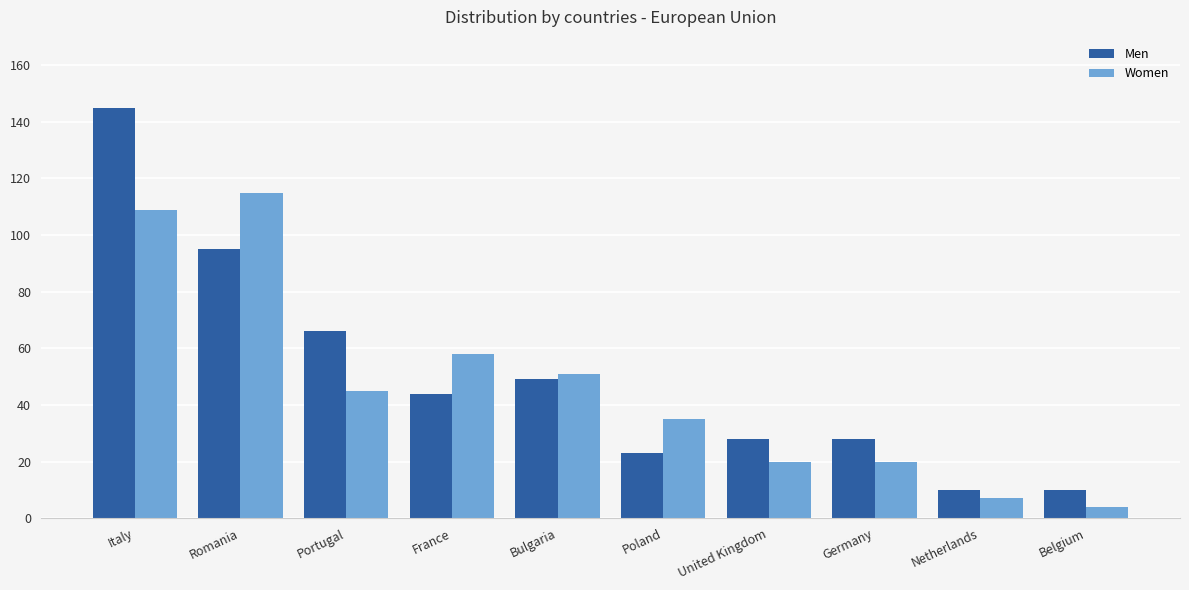

Reading right to left, extract all data points from this chart.

Men: Belgium=10	Netherlands=10	Germany=28	United Kingdom=28	Poland=23	Bulgaria=49	France=44	Portugal=66	Romania=95	Italy=145
Women: Belgium=4	Netherlands=7	Germany=20	United Kingdom=20	Poland=35	Bulgaria=51	France=58	Portugal=45	Romania=115	Italy=109